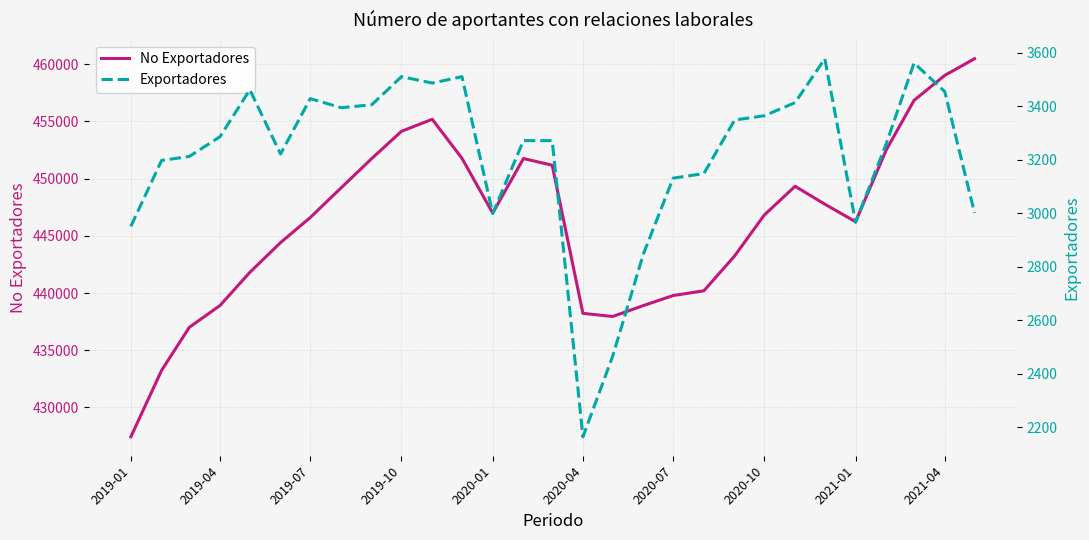

What is the sum of all Exportadores values?

93304